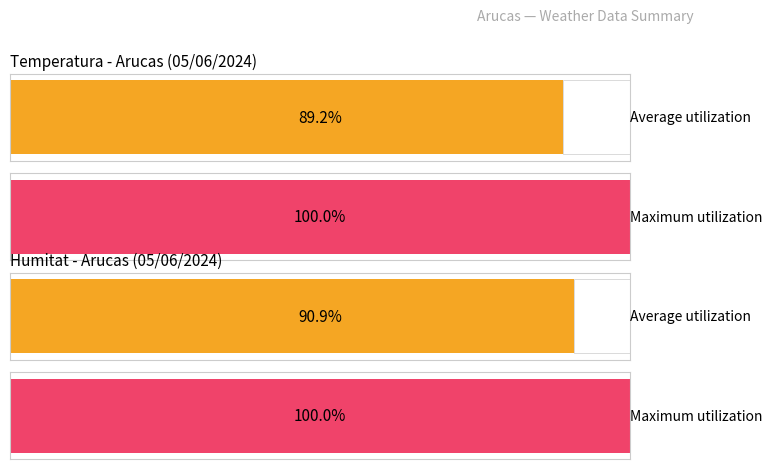

Does the chart contain stacked bars?

No